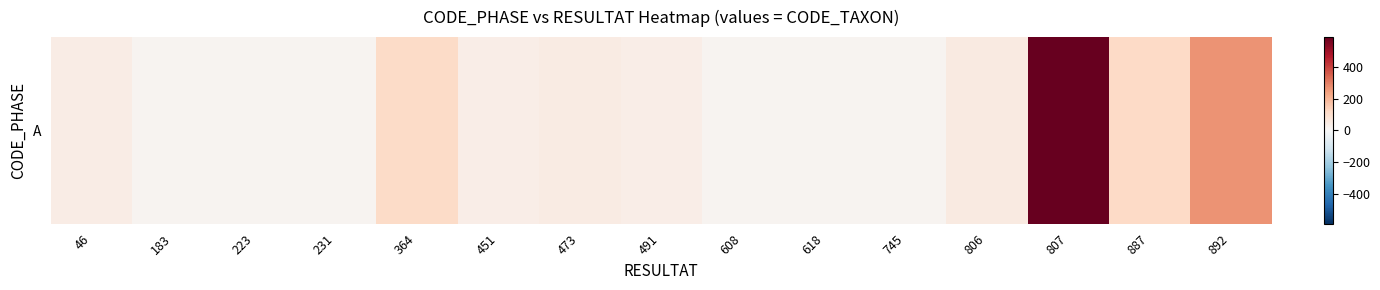

Reading left to right, list all the values displayed in this chart.

43	15	14	18	114	37	46	38	16	15	16	54	586	119	265